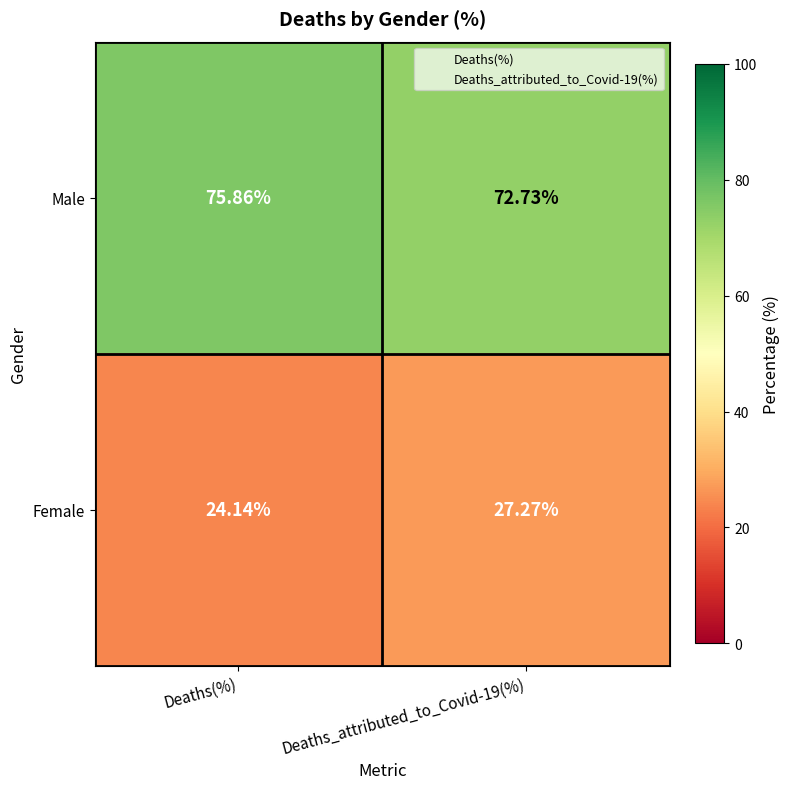

At how many categories does at least one series exceed 31?

2